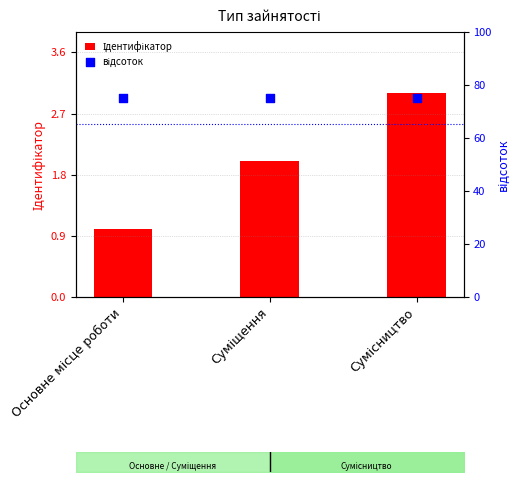

Which series reaches the minimum Y coordinate?

Ідентифікатор